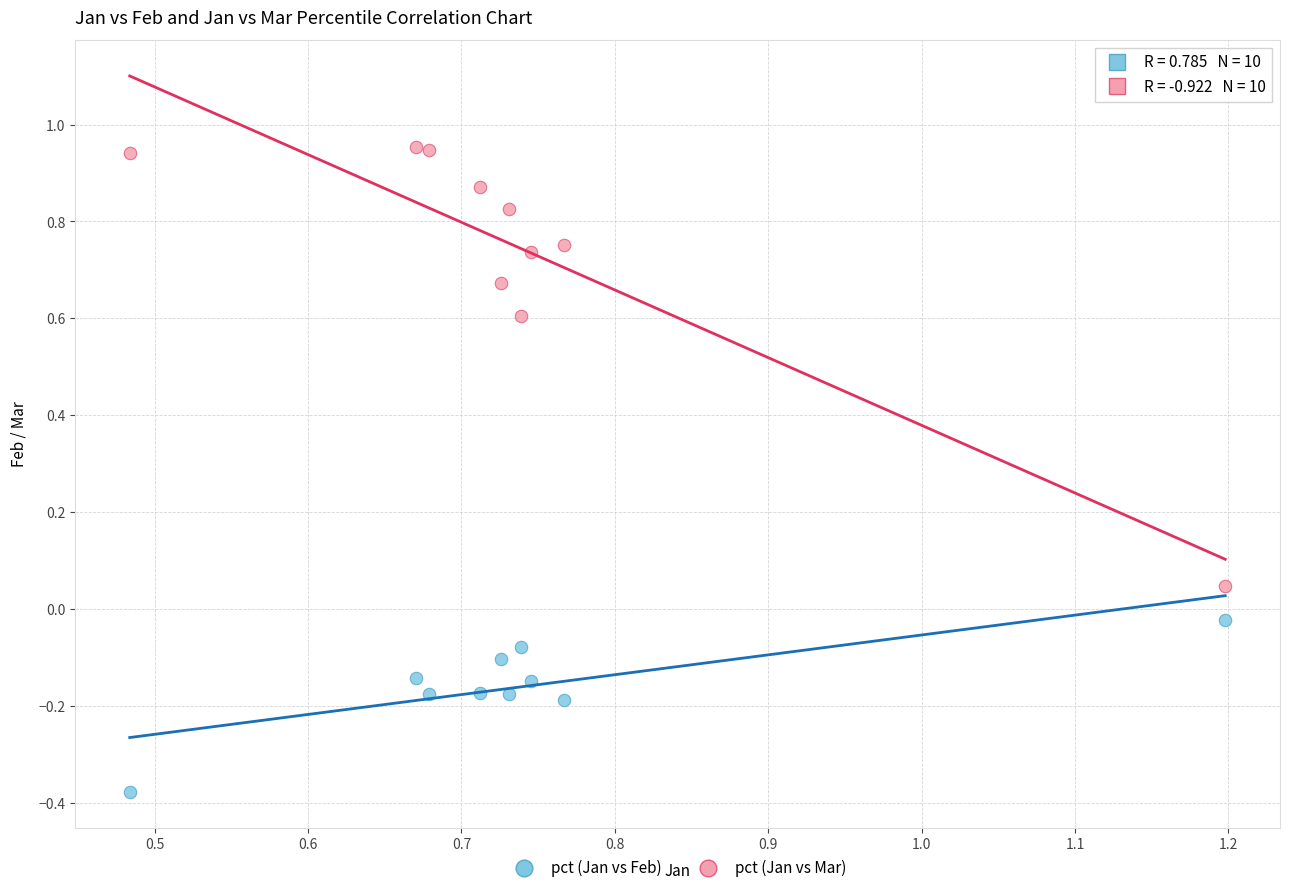

Across all data points, what is the range of Y values (max minus min)?

1.3